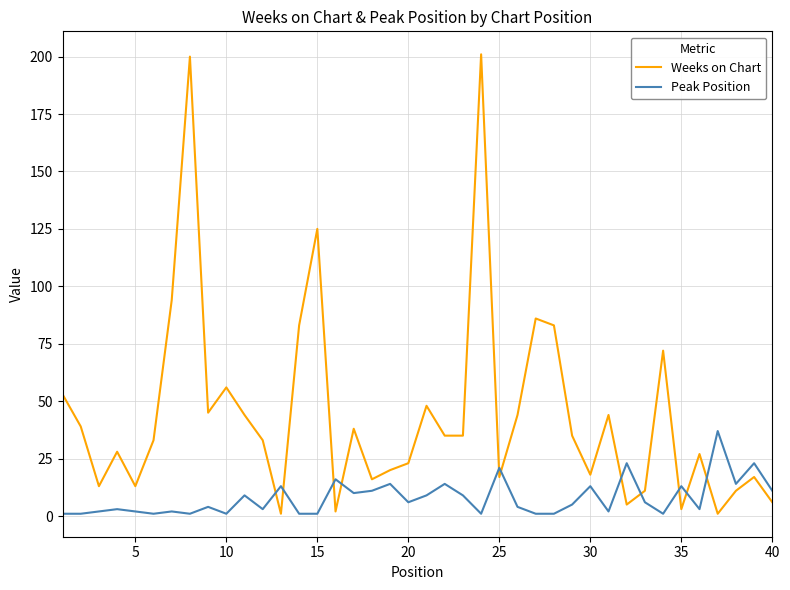

Which series has the widest spread of values?

Weeks on Chart